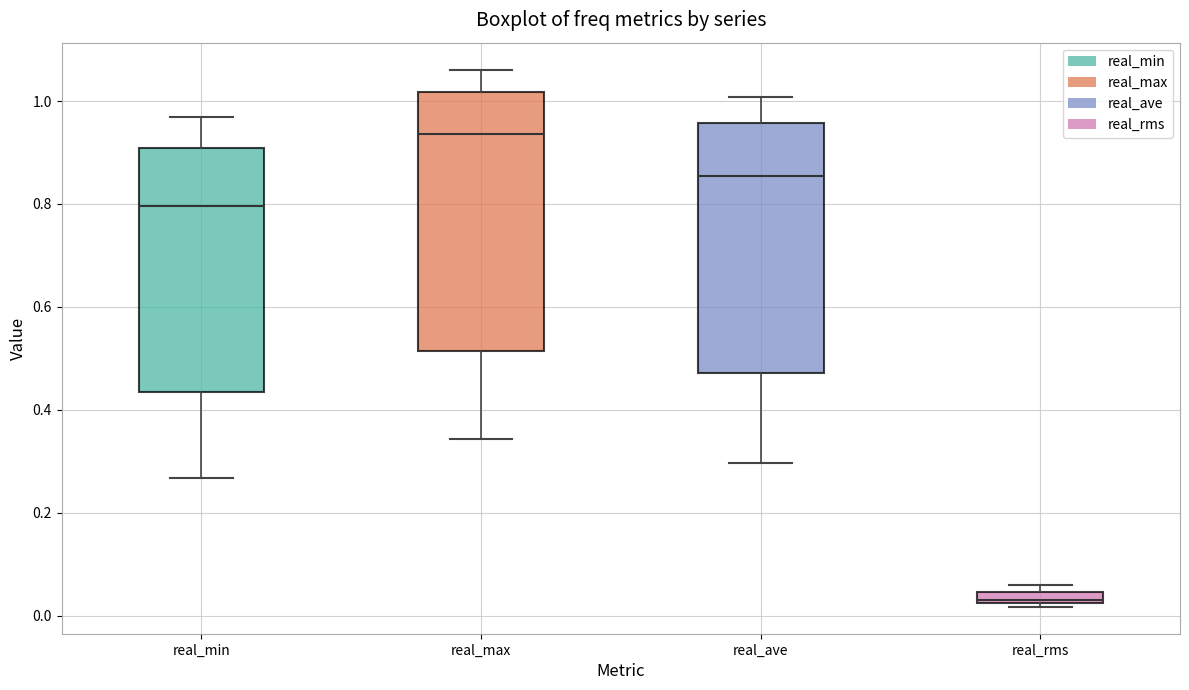

Where is the upper edge of the box for real_min on the y-axis? The values are not printed on the chart, so give them approximately, as read against the axis.

0.90